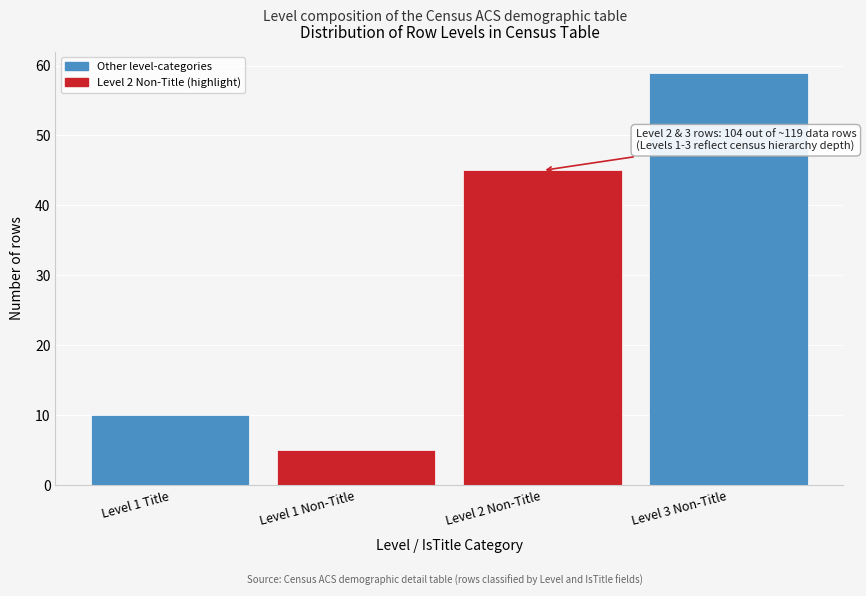

Reading left to right, transcribe all the data shown in this chart.

10	5	45	59